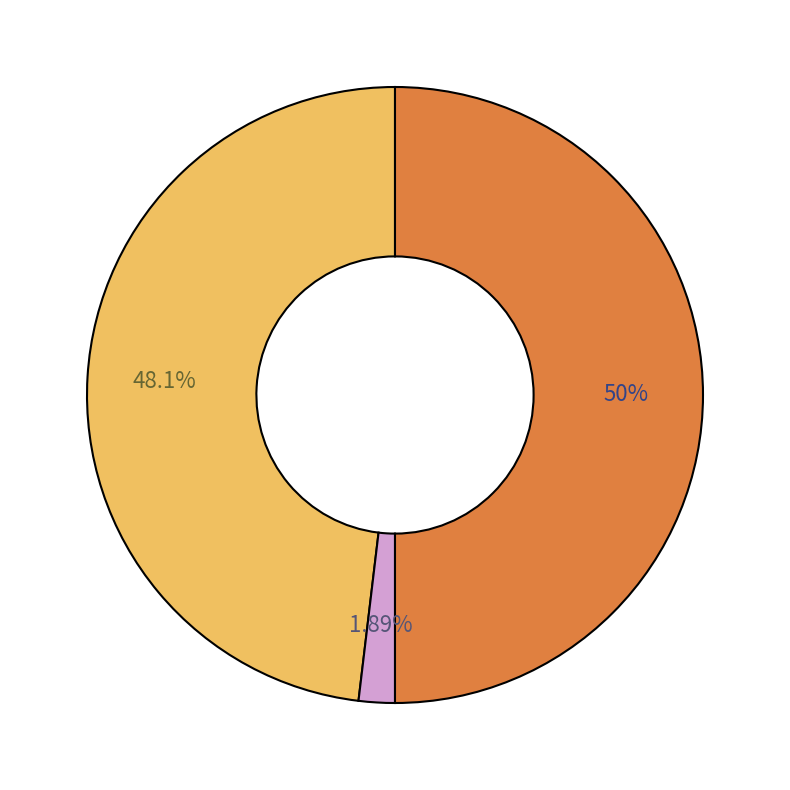

Count the number of slices in the pie.

3